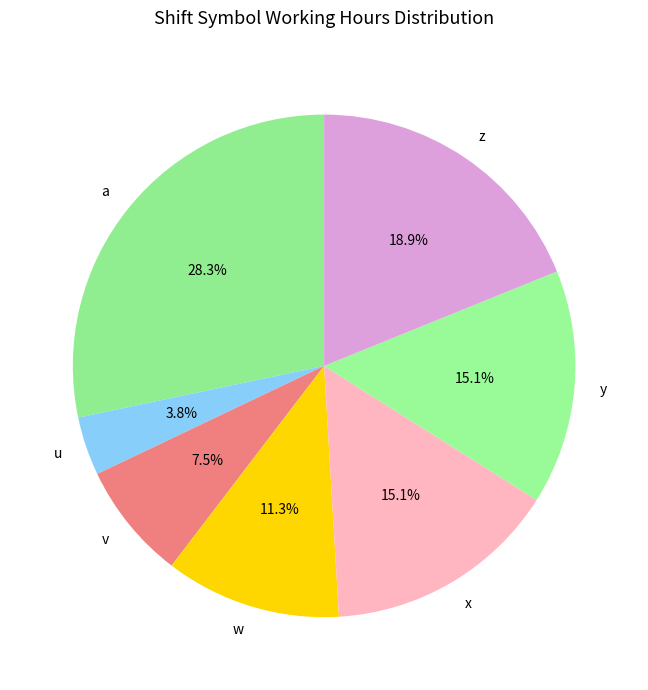

The w slice represents 11% of the pie. True or false?

True